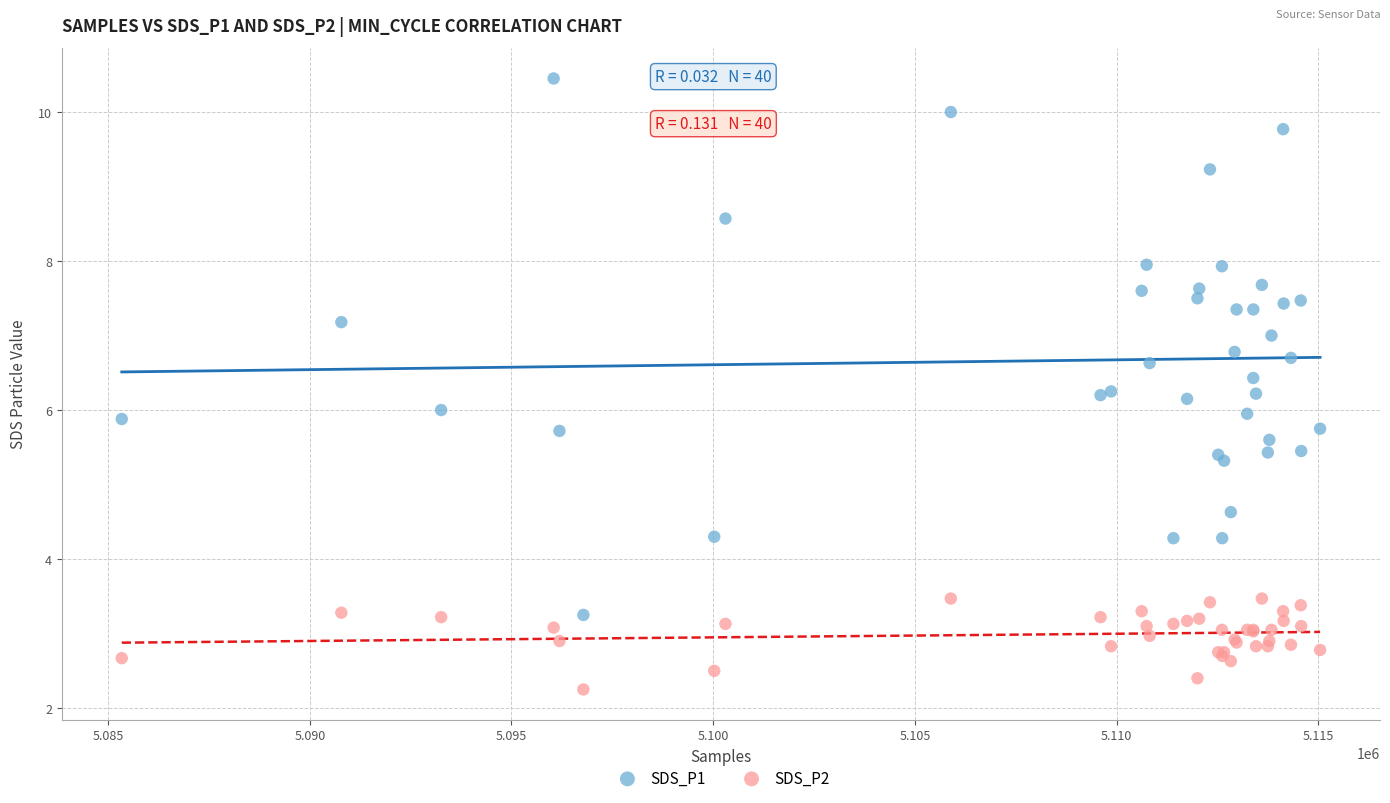

What is the X range (max minus min) for the scatter plot?

29707.0